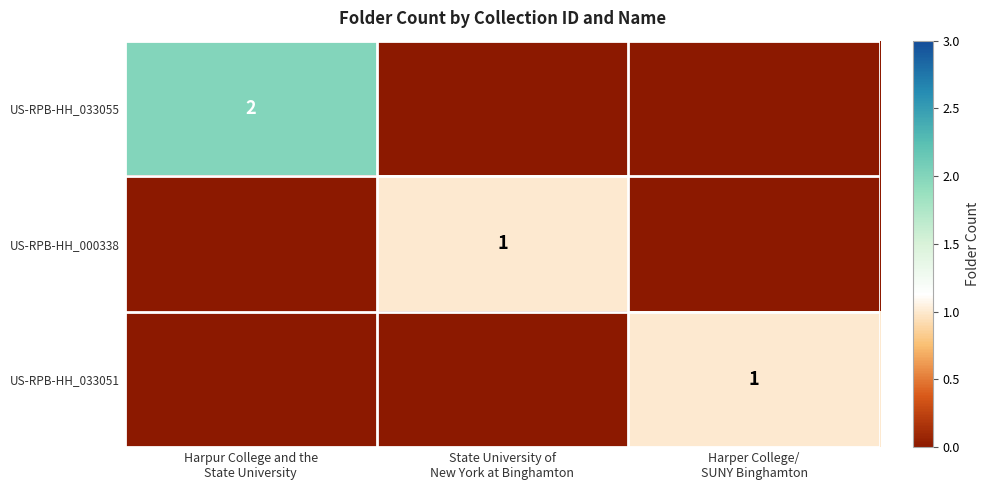

Which series has the largest range (max minus min)?

US-RPB-HH_033055